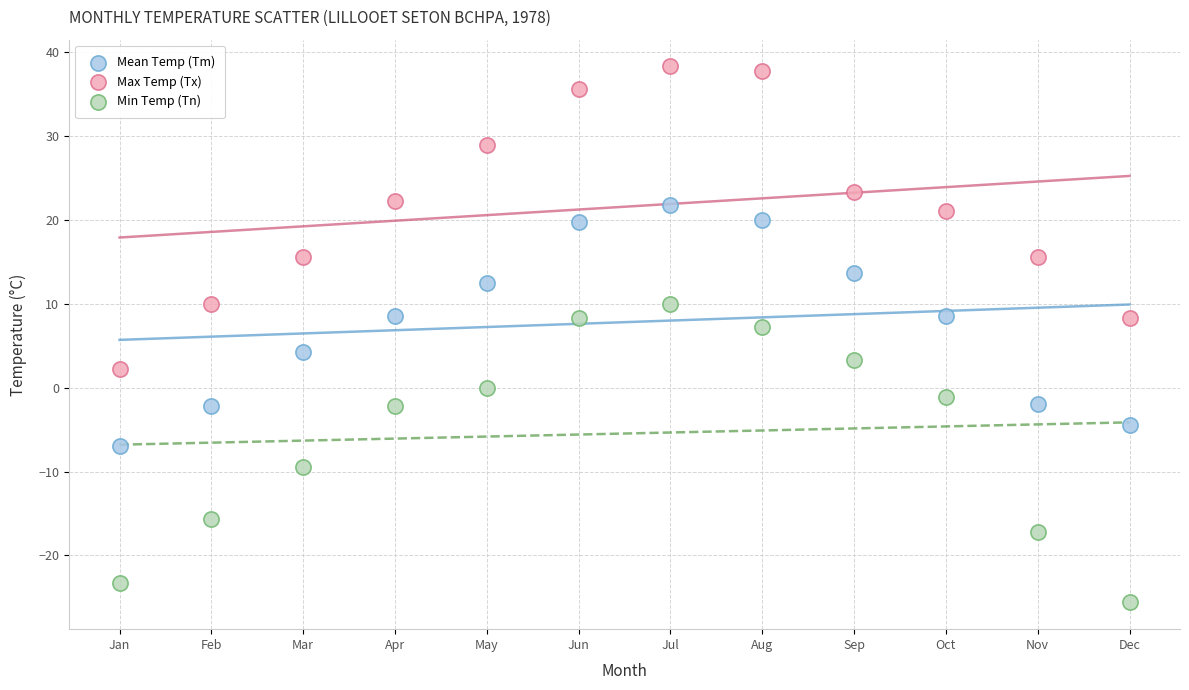

Which series reaches the maximum Y coordinate?

Max Temp (Tx)